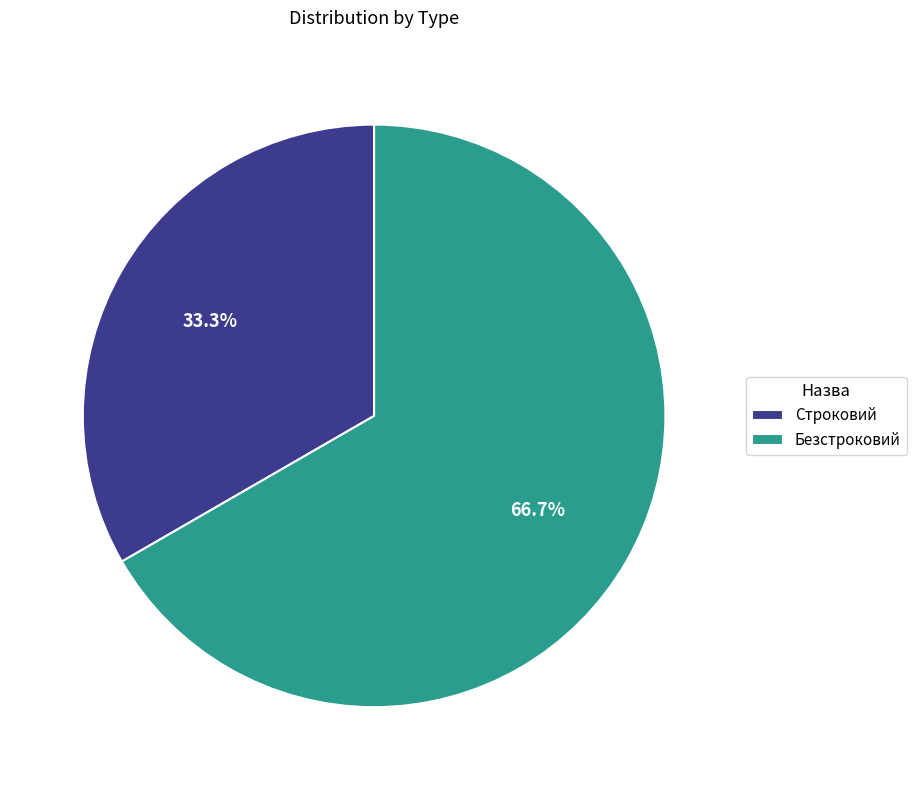

How many slices are in this pie chart?

2